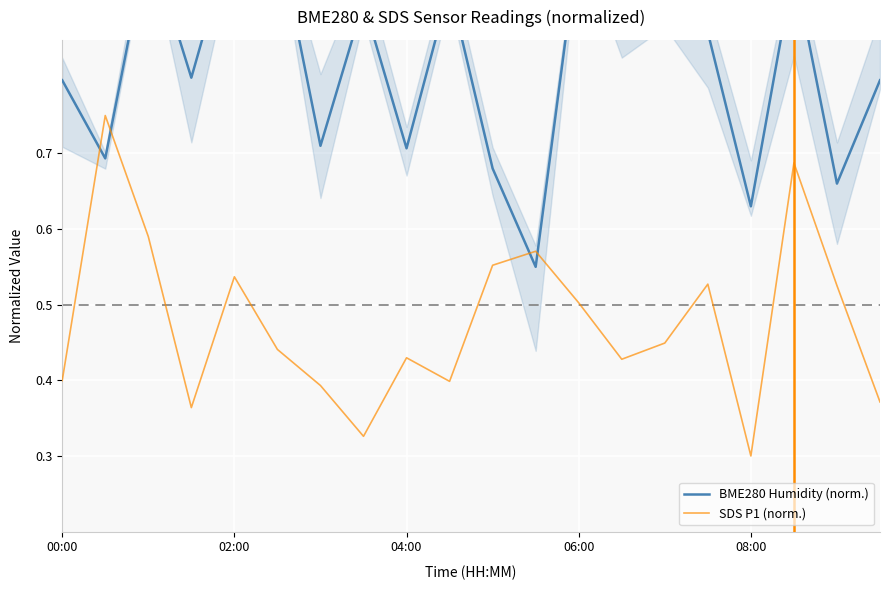

What is the minimum value for SDS P1 (norm.)?

0.3